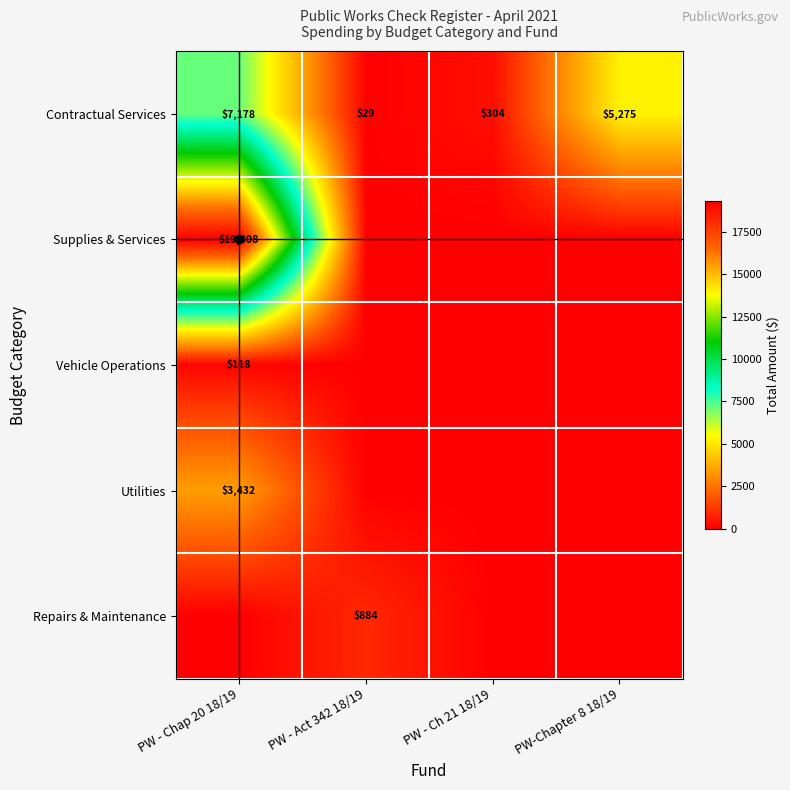

What is the highest value of the Vehicle Operations series?

117.9